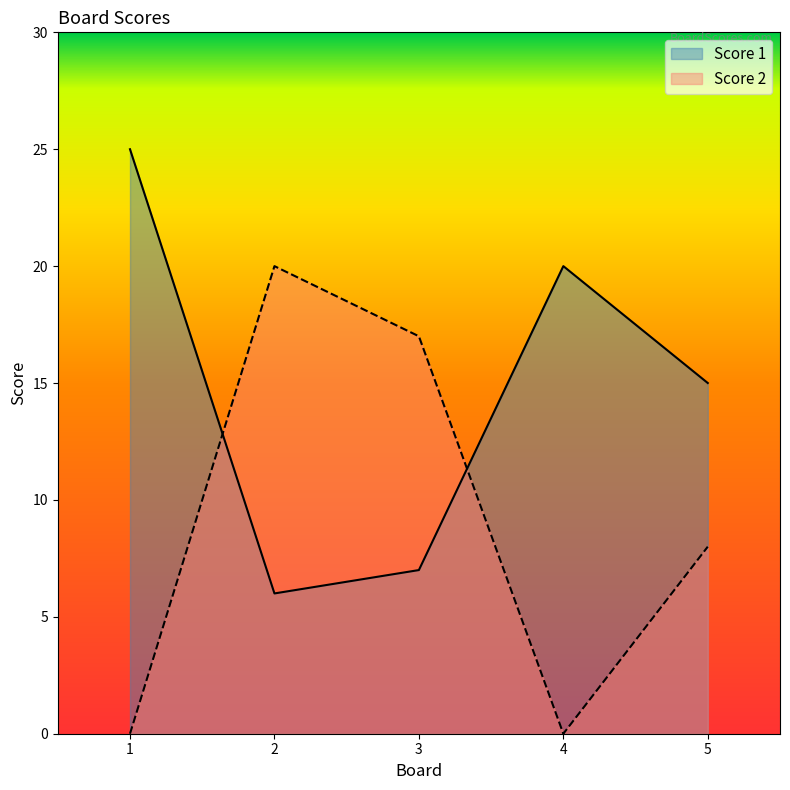

Which category has the lowest value across all series?

1